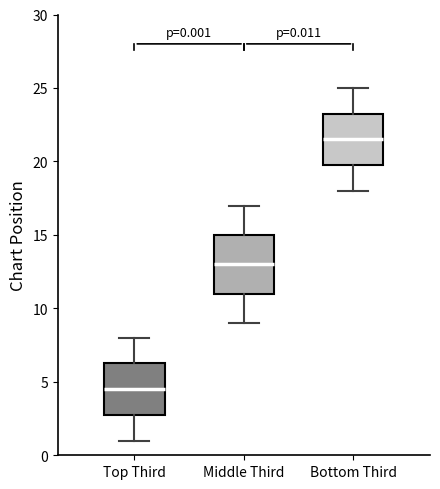

Which box's median line is the highest?

Bottom Third